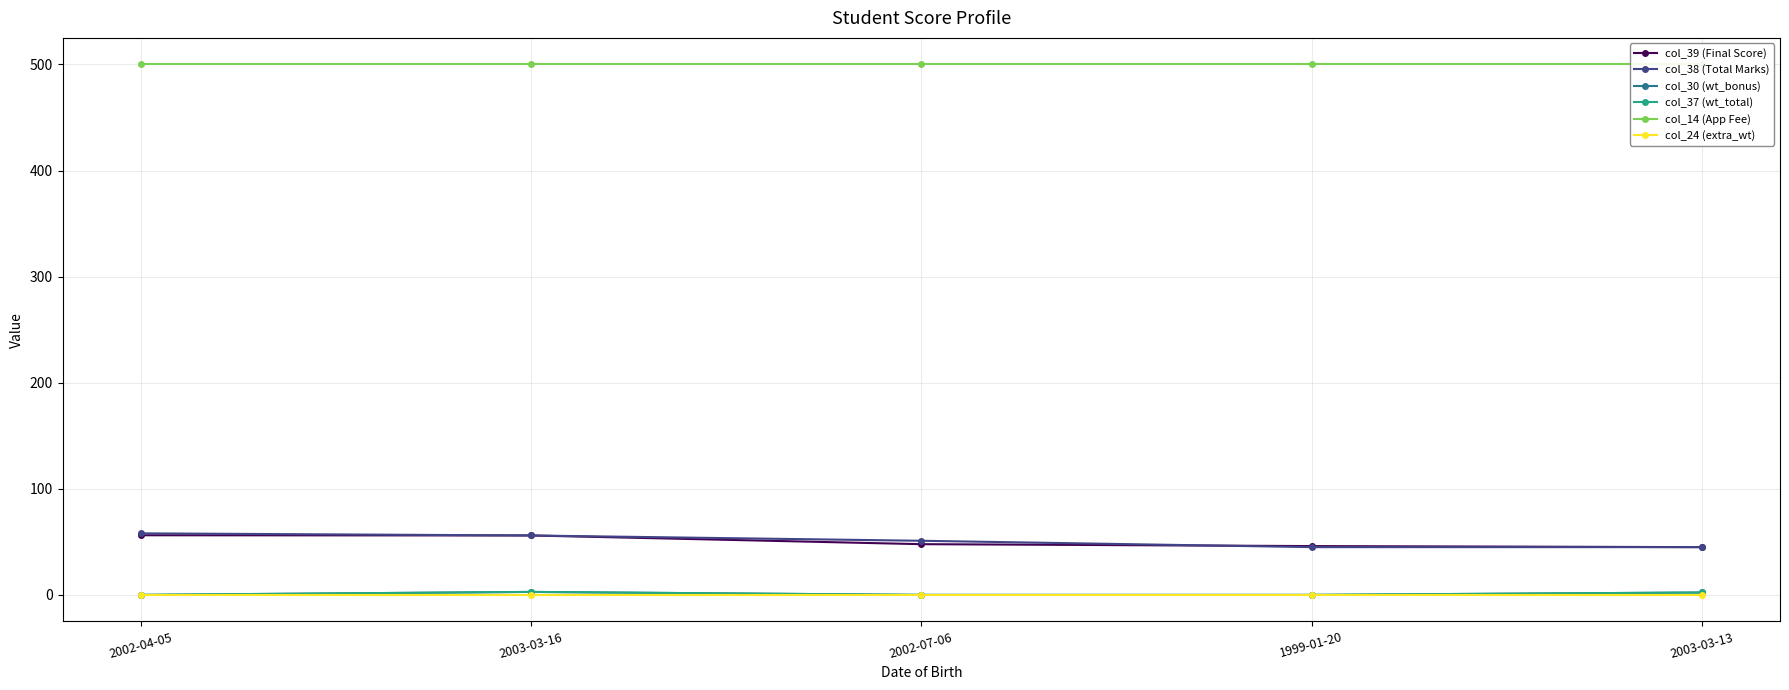

Reading left to right, transcribe all the data shown in this chart.

col_39 (Final Score): 2002-04-05=56.2	2003-03-16=56.0	2002-07-06=47.8	1999-01-20=46.0	2003-03-13=45.0
col_38 (Total Marks): 2002-04-05=58.0	2003-03-16=56.0	2002-07-06=51.0	1999-01-20=45.0	2003-03-13=45.0
col_30 (wt_bonus): 2002-04-05=0.0	2003-03-16=2.8	2002-07-06=0.0	1999-01-20=0.0	2003-03-13=2.2
col_37 (wt_total): 2002-04-05=0.0	2003-03-16=2.8	2002-07-06=0.0	1999-01-20=0.0	2003-03-13=2.2
col_14 (App Fee): 2002-04-05=500.0	2003-03-16=500.0	2002-07-06=500.0	1999-01-20=500.0	2003-03-13=500.0
col_24 (extra_wt): 2002-04-05=0.0	2003-03-16=0.0	2002-07-06=0.0	1999-01-20=0.0	2003-03-13=0.0